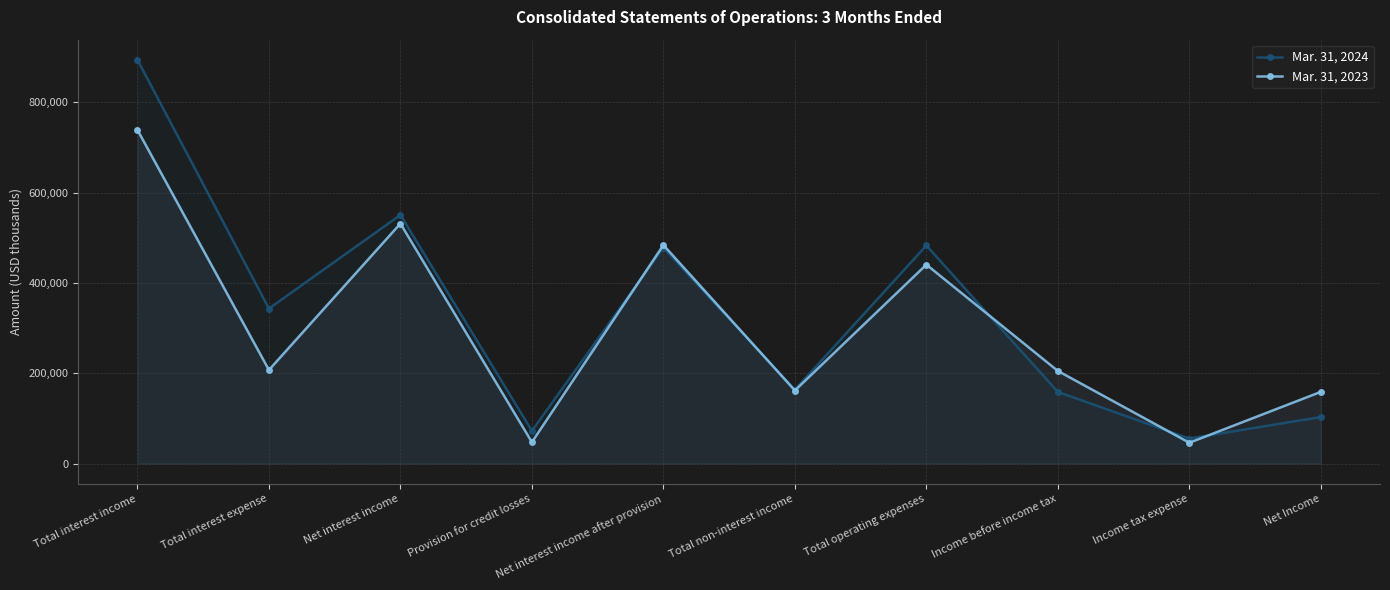

What is the sum of the Mar. 31, 2024 values at Net interest income after provision and Total interest income?

1372287